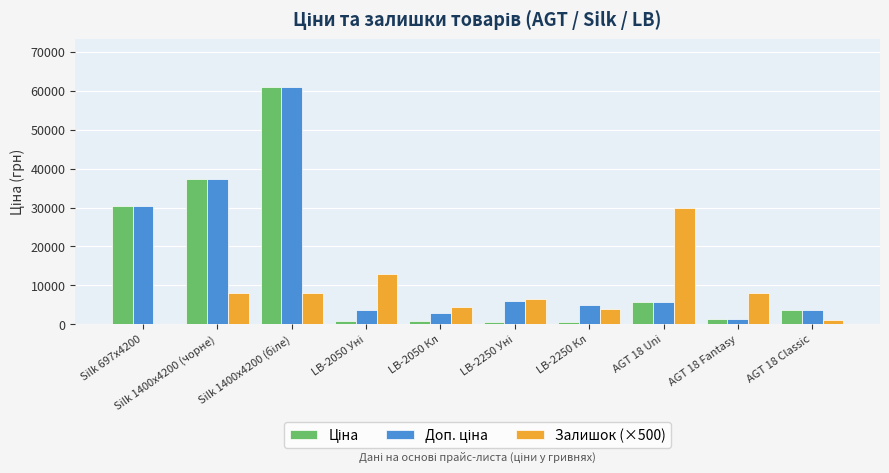

The Залишок (×500) series shows 0.0 at Silk 697x4200. True or false?

True